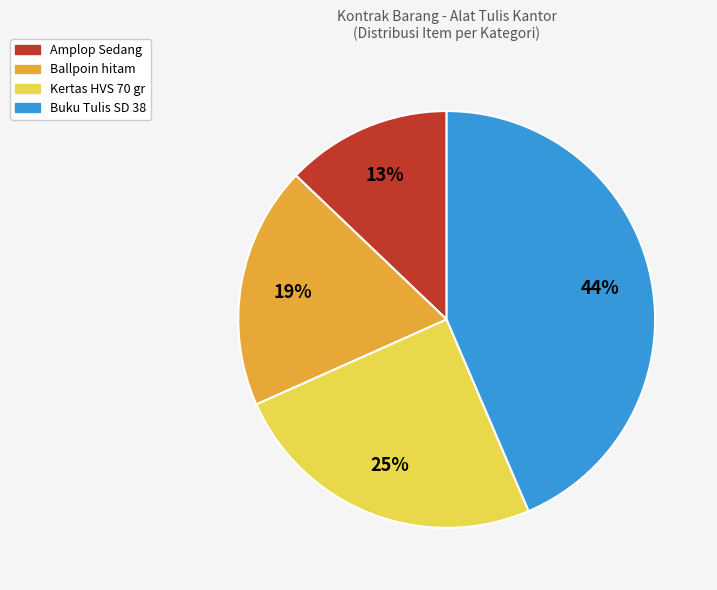

To the nearest percent, what is the difference between the largest and smallest slice percentages?

31%